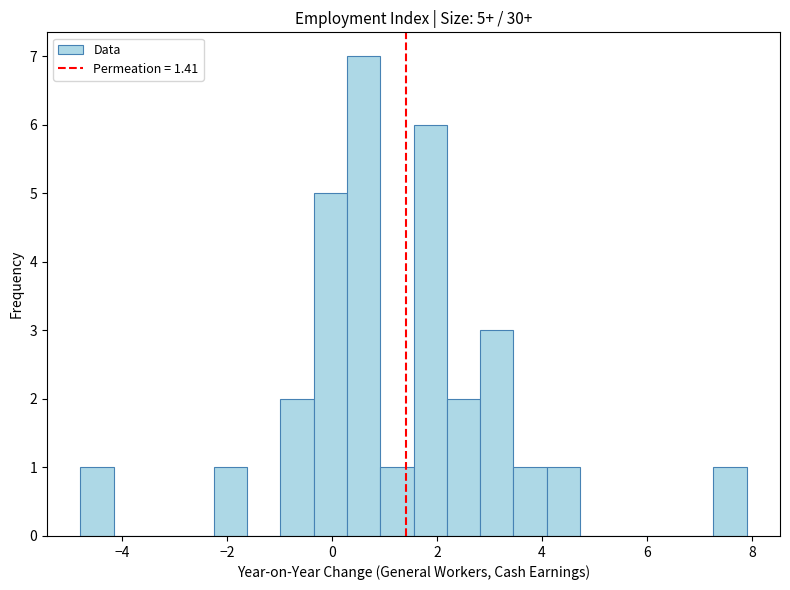

Read against the x-axis, roughly where is the centre of the tallest bar?

0.6